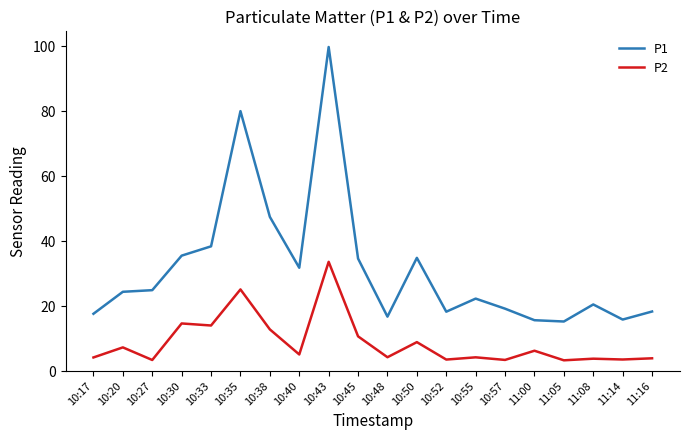

What is the difference between the maximum and minimum values in the P2 series?

30.3